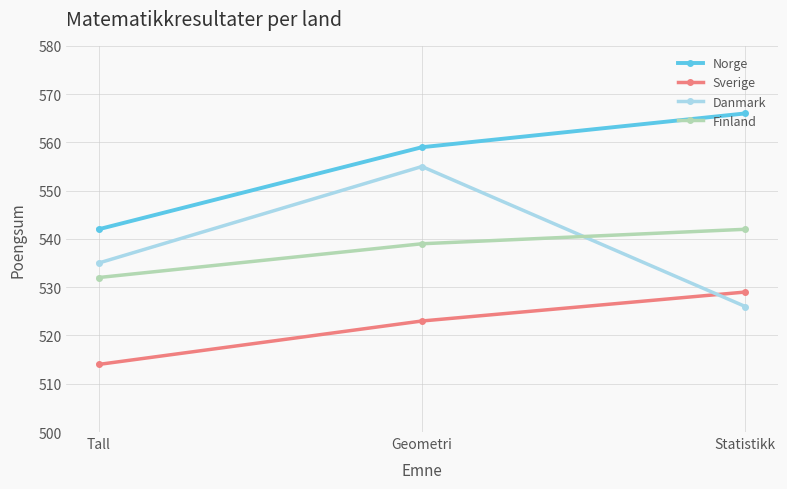

Does the chart have visible grid lines?

Yes